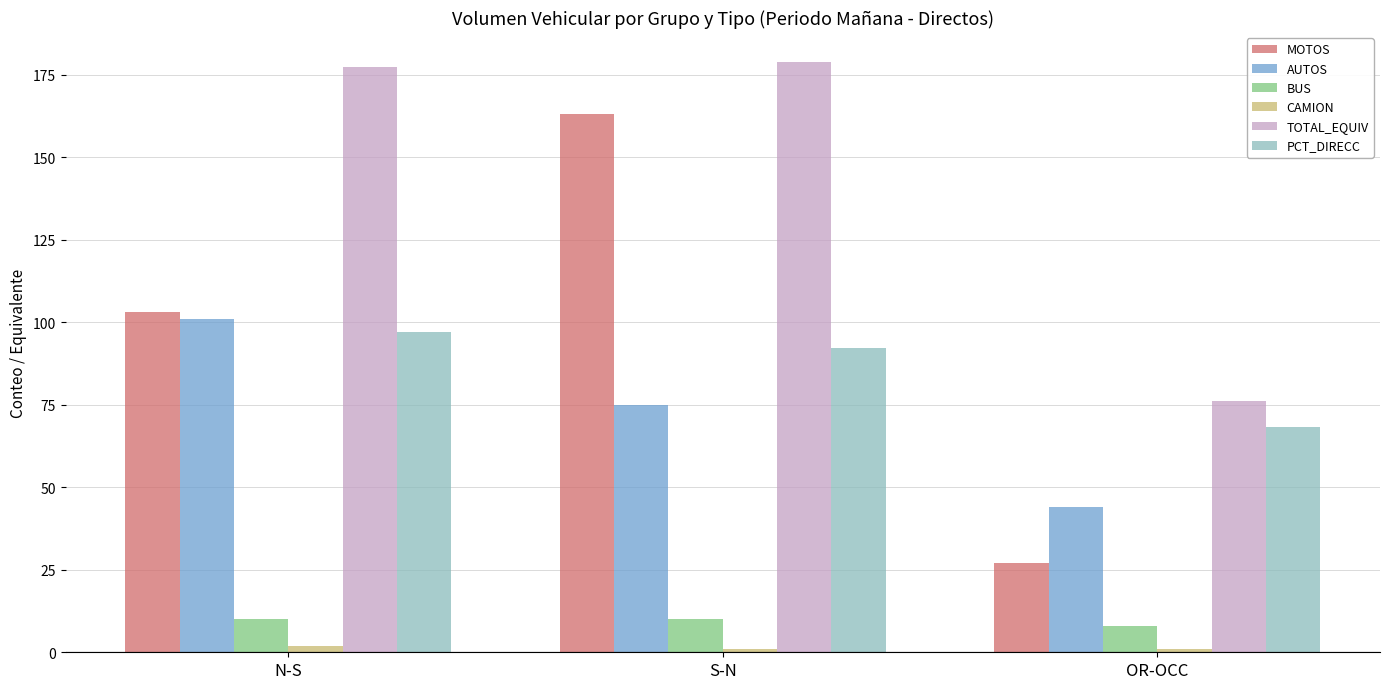

How many series are shown in this chart?

6